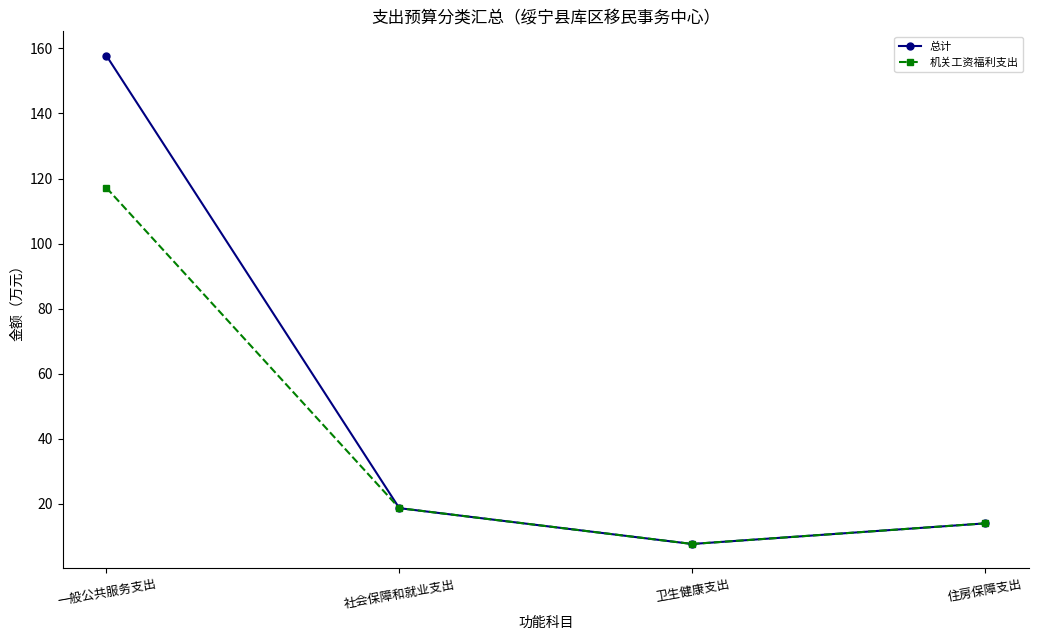

Which series has the largest total across all categories?

总计